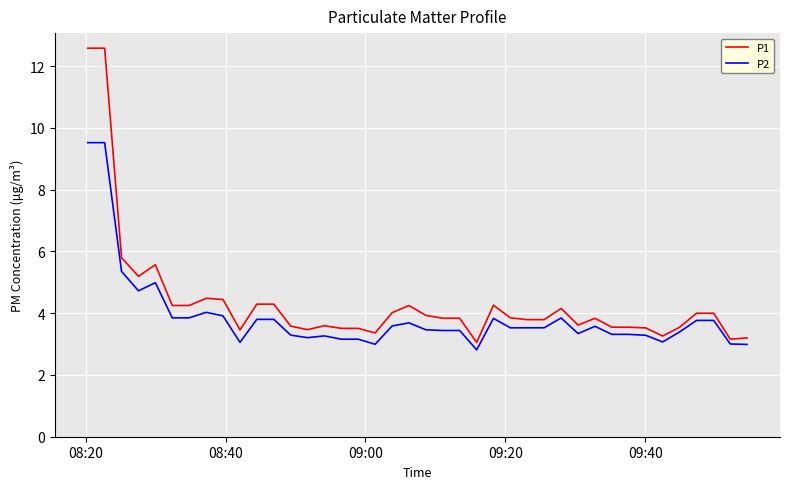

What is the difference between the maximum and minimum values in the P1 series?

9.5